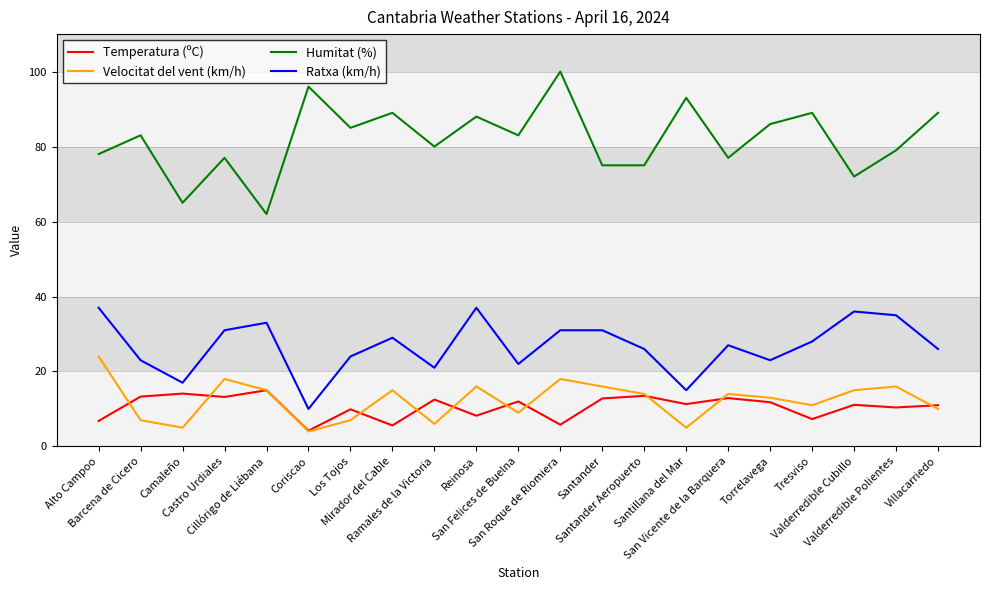

How many interior local peaks does the Velocitat del vent (km/h) series have?

6